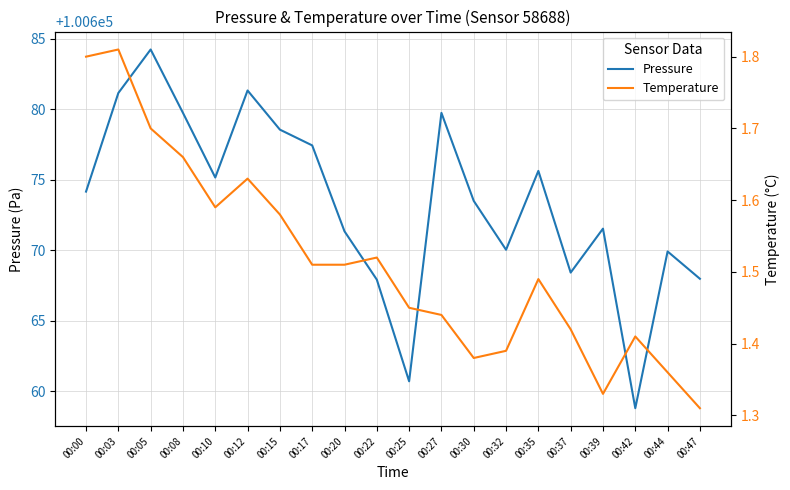

How many interior local peaks does the Temperature series have?

5